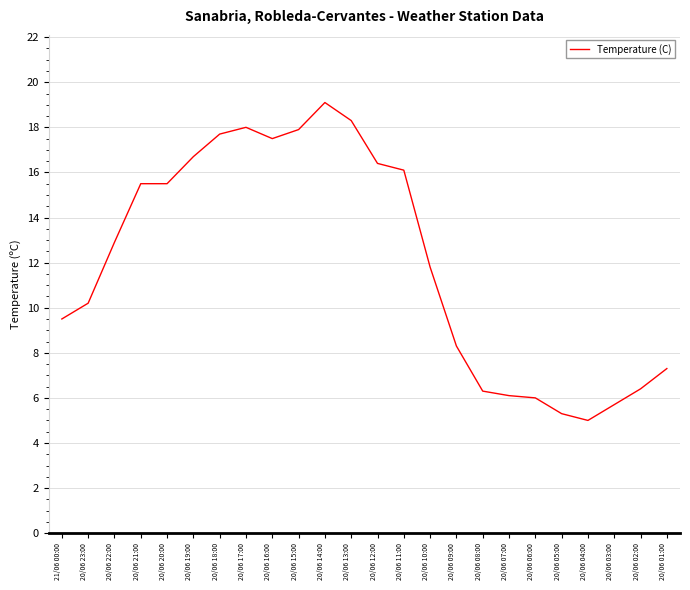

How many lines are shown in the chart?

1